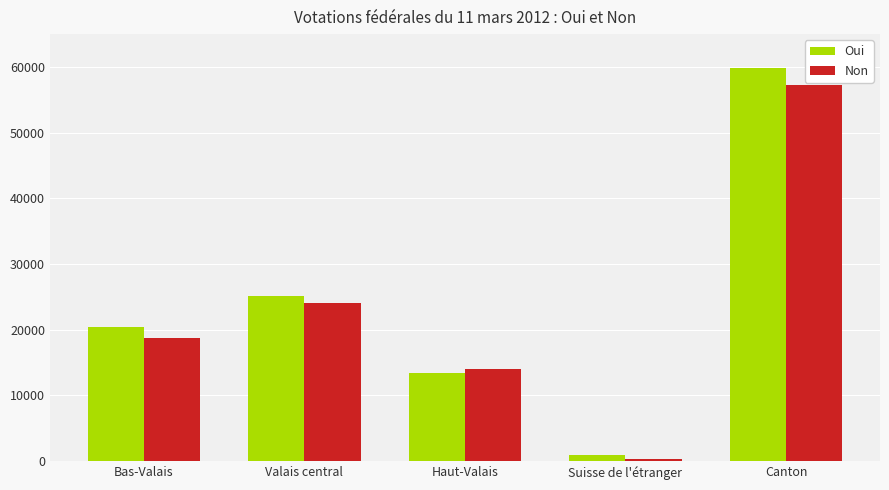

Between Bas-Valais and Valais central, which series saw the biggest shift?

Non